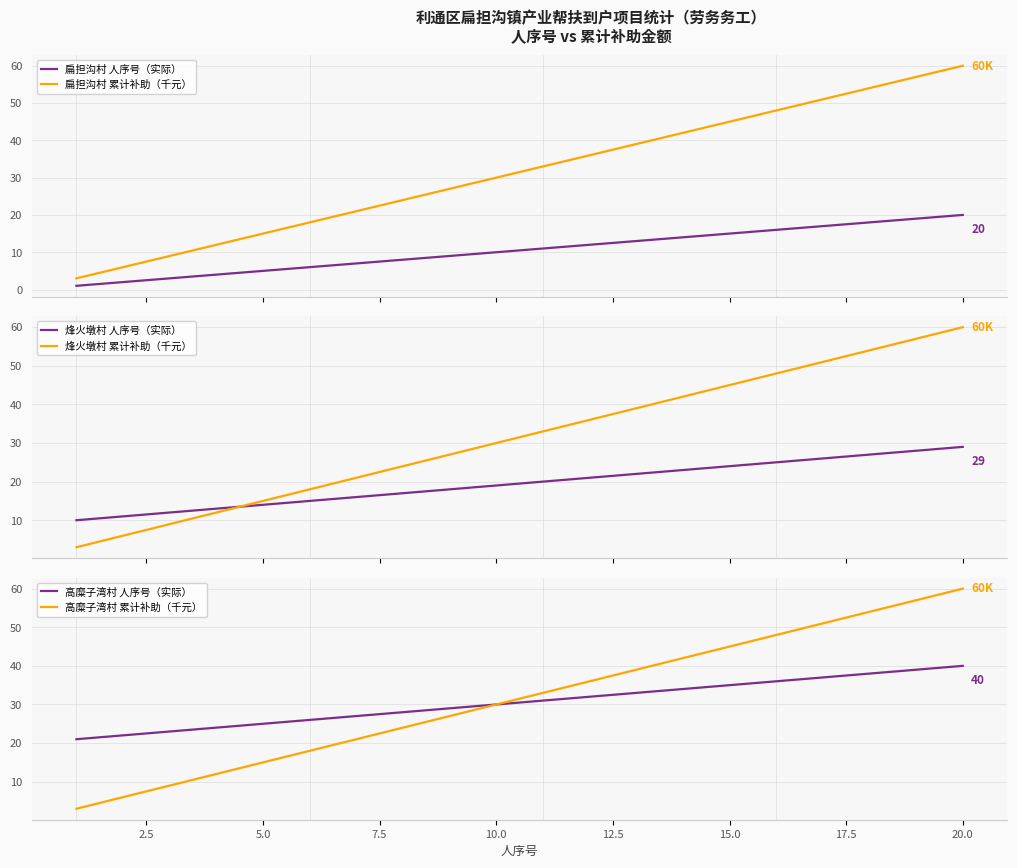

After their last crossing, which series has the higher values: 烽火墩村 人序号（实际） or 扁担沟村 累计补助（千元）?

扁担沟村 累计补助（千元）